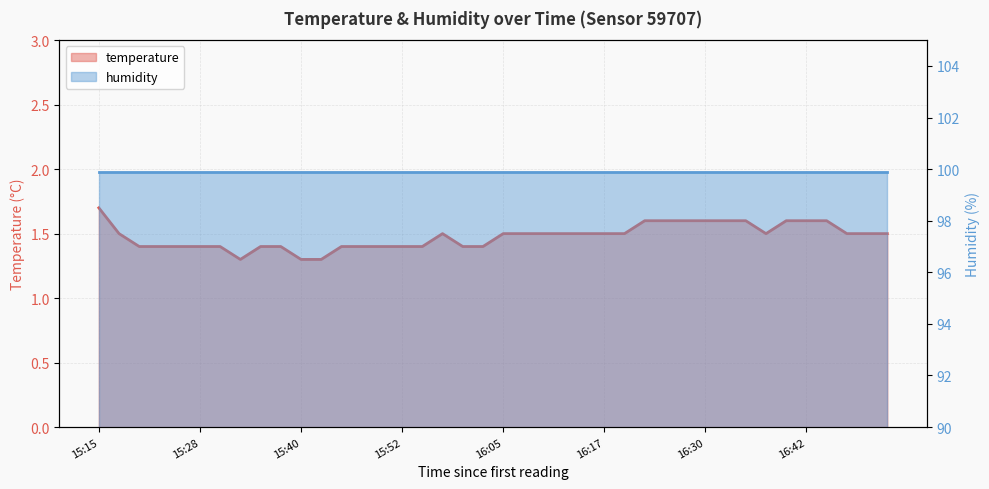

List the labels in order of value, largest first.

15:15, 16:22, 16:25, 16:27, 16:30, 16:32, 16:34, 16:39, 16:42, 16:44, 15:18, 15:57, 16:05, 16:07, 16:10, 16:12, 16:15, 16:17, 16:20, 16:37, 16:47, 16:49, 16:51, 15:20, 15:23, 15:25, 15:28, 15:30, 15:35, 15:38, 15:45, 15:47, 15:50, 15:52, 15:55, 16:00, 16:02, 15:33, 15:40, 15:42